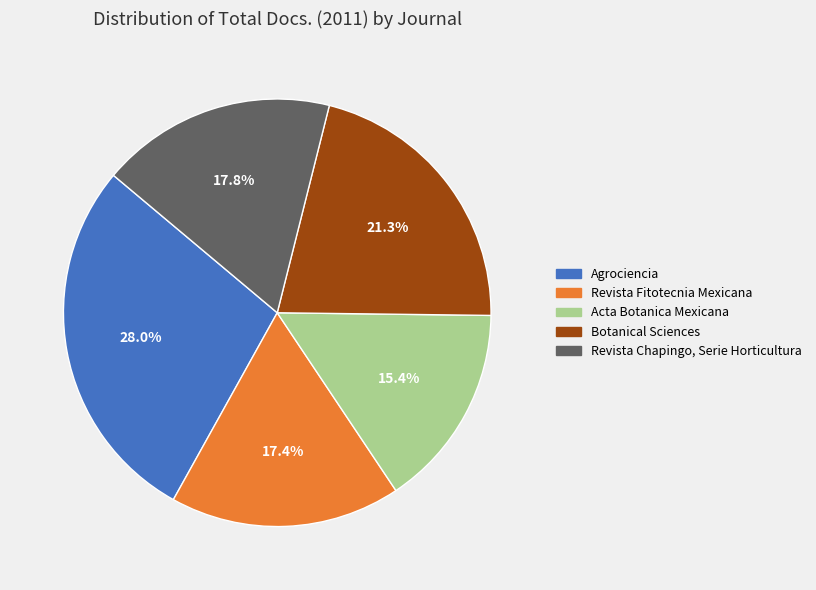

Approximately how many times larger is the value at Acta Botanica Mexicana compared to Botanical Sciences?

0.7